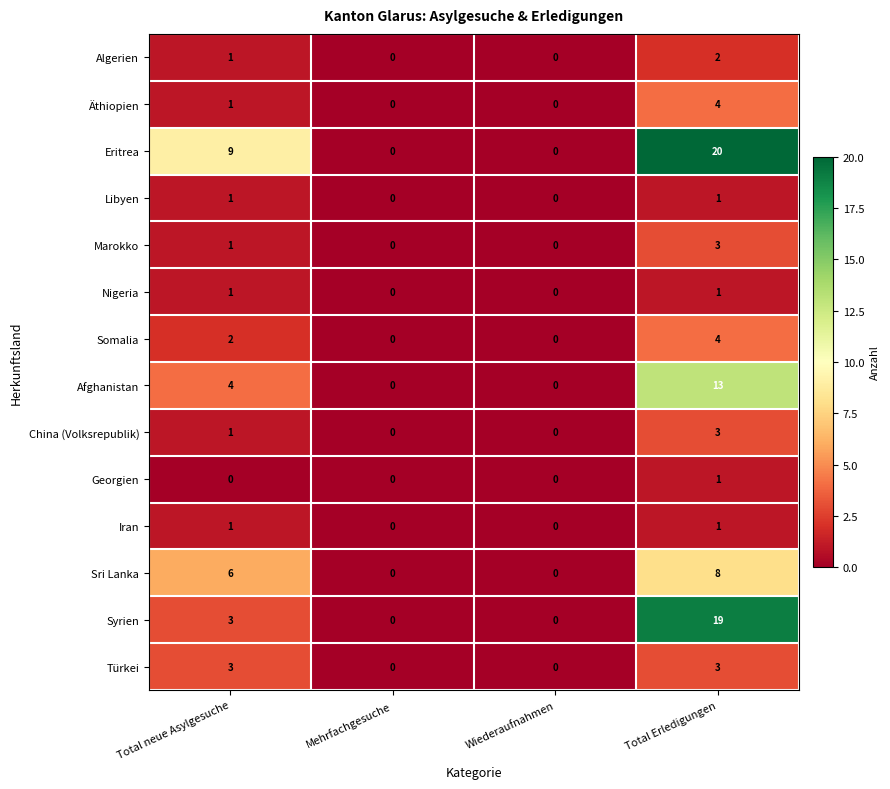

What is the sum of the Äthiopien values at Total Erledigungen and Wiederaufnahmen?

4